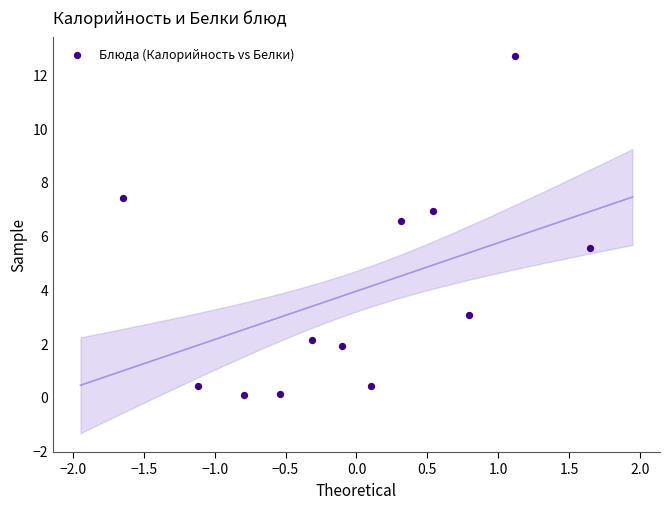

What is the range of X values (max minus min)?

3.3